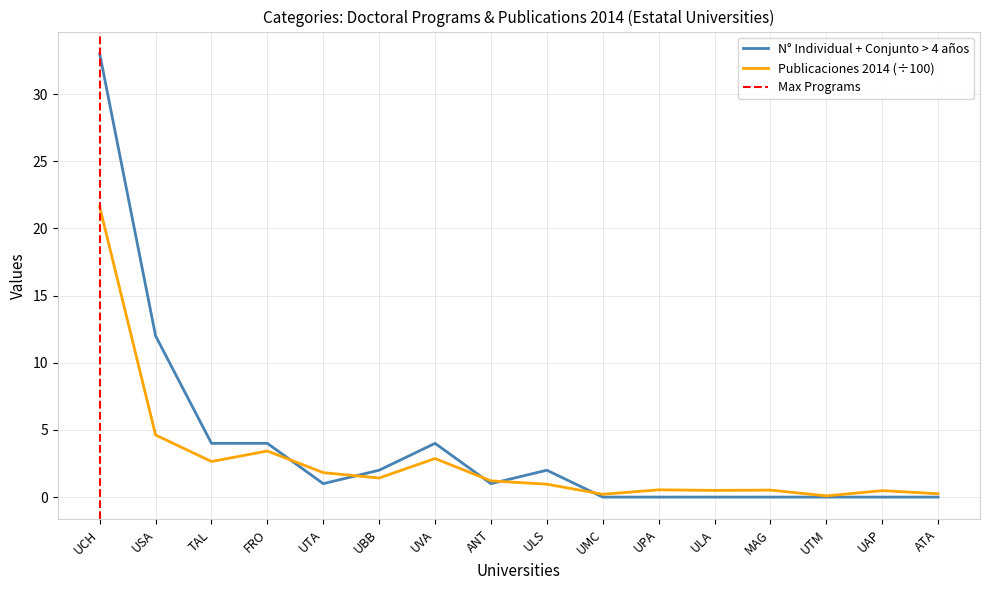

What is the difference between the Publicaciones (citables) 2014 values at ATA and UCH?

21.4